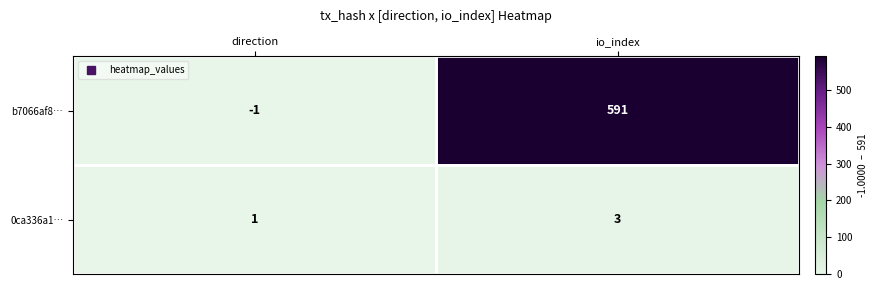

At which label is 0ca336a1… closest to 2?

direction